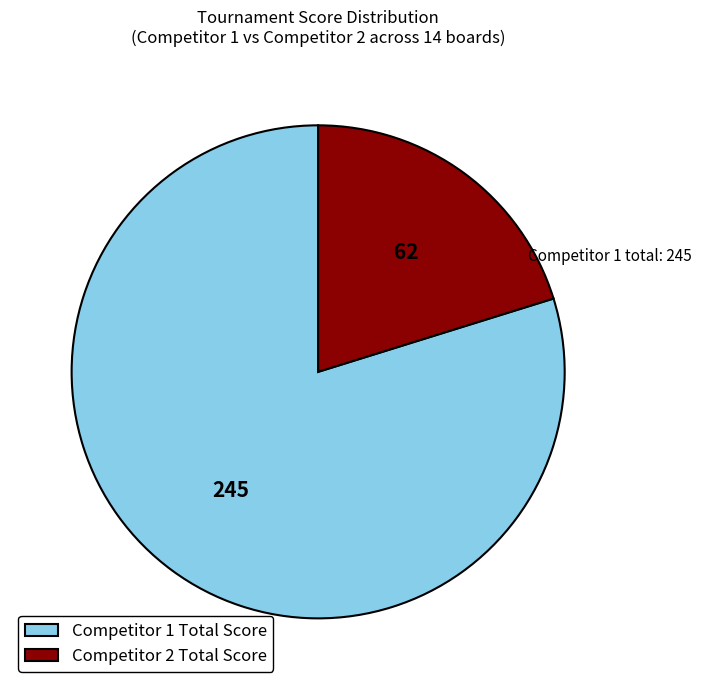

Which has a higher value, Competitor 1 Total Score or Competitor 2 Total Score?

Competitor 1 Total Score